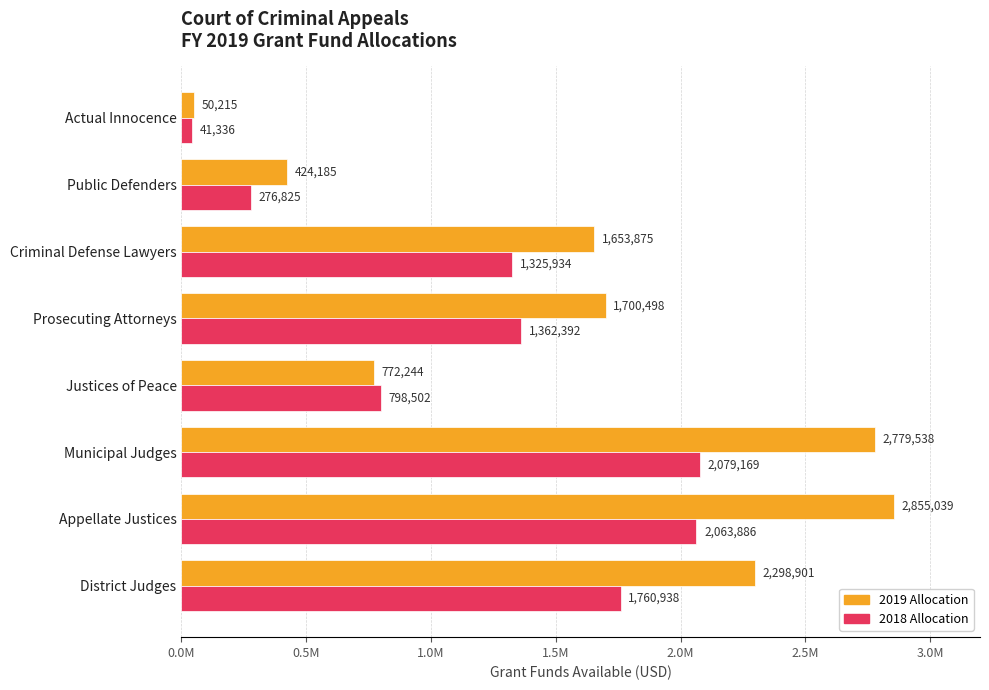

Rank the series by their average value, from highest to lowest.

2019 Allocation, 2018 Allocation